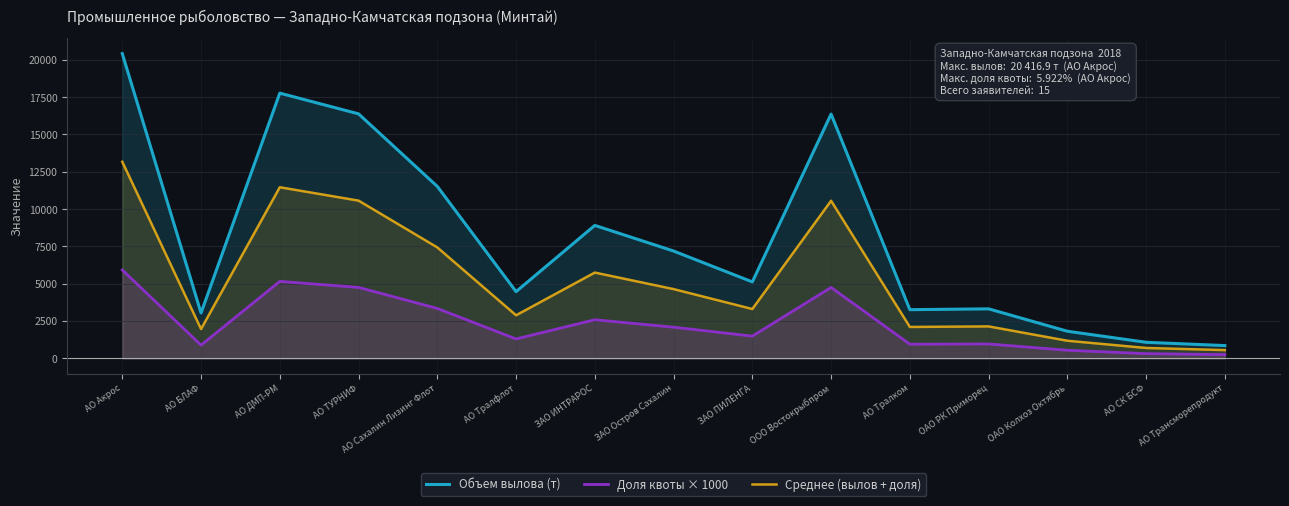

True or false: Среднее (вылов + доля) has a value of 5159.7 at АО Сахалин Лизинг Флот.

False